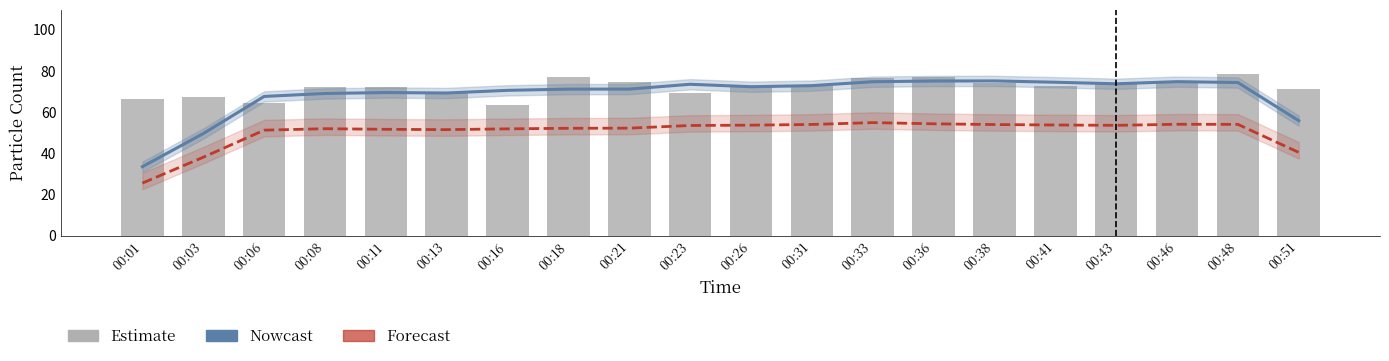

What is the sum of all SDS_P1 values?

1439.1